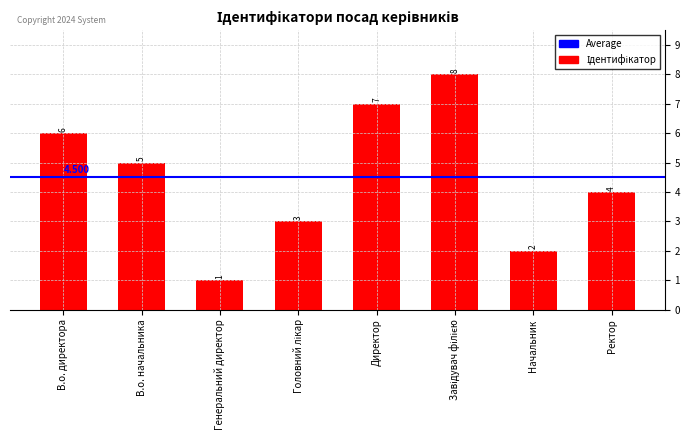

At which label is the value closest to 4?

Ректор